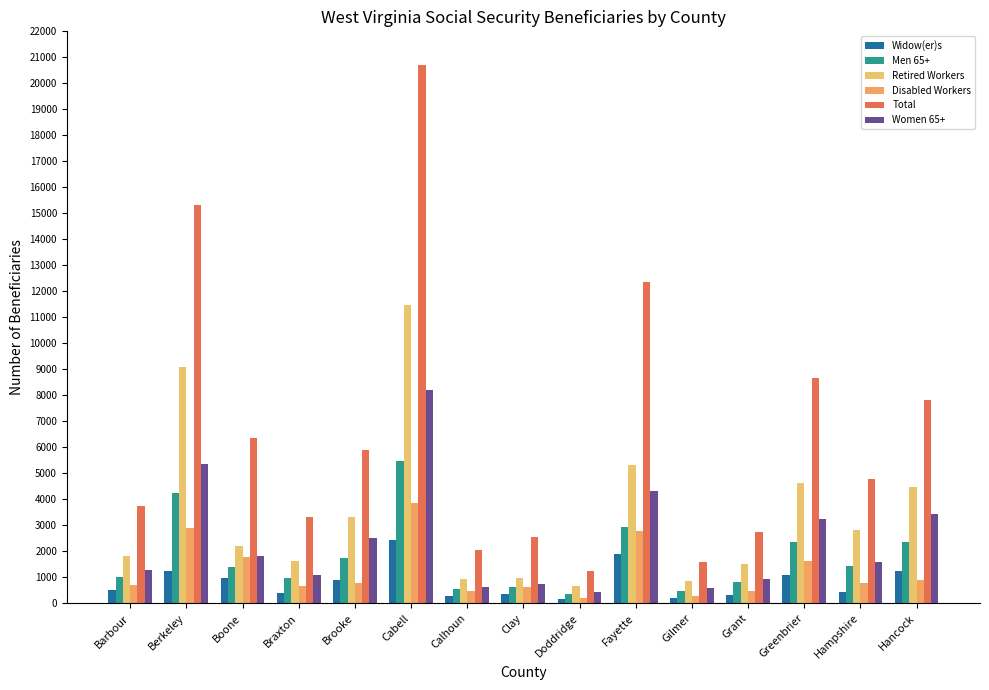

What is the sum of all Disabled Workers values?

18850